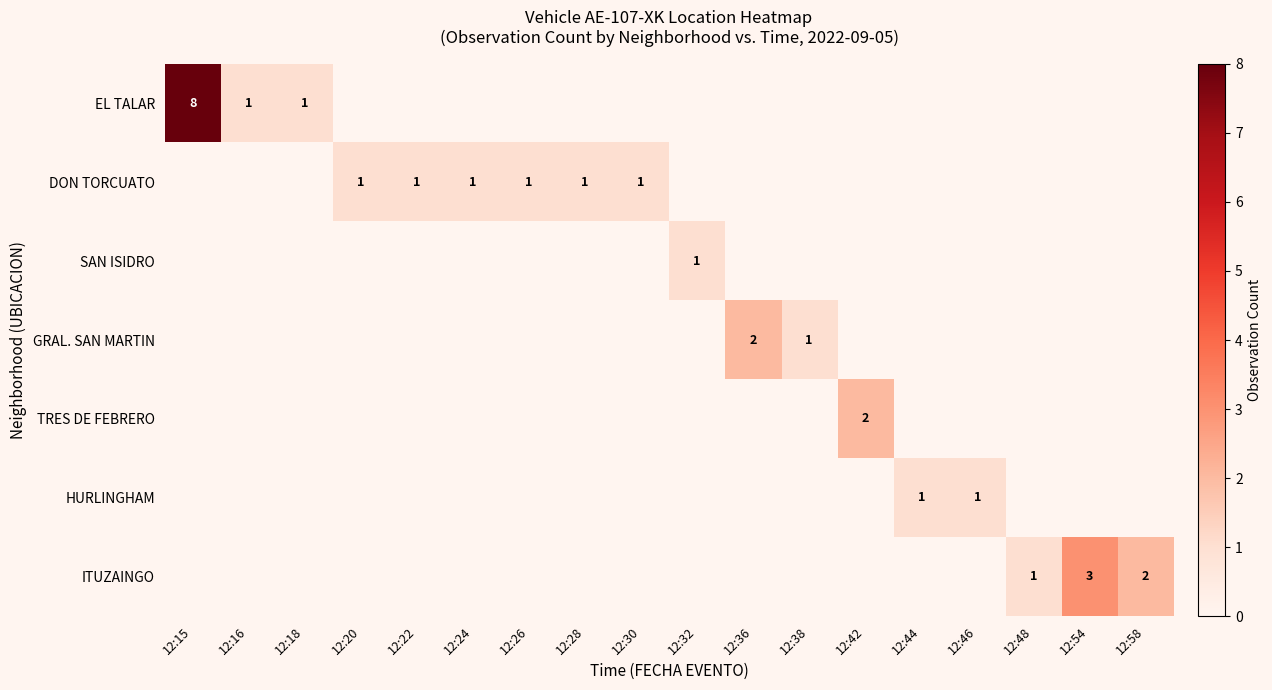

What is the total value across all series at 12:18?

1